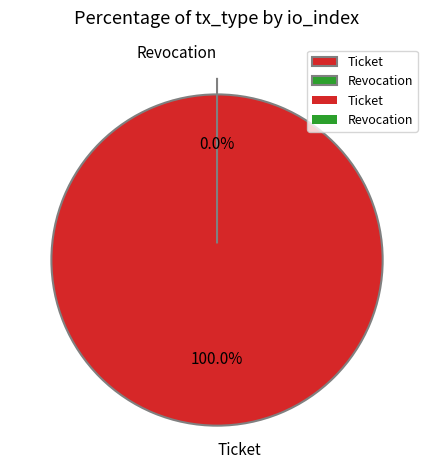

How many slices are in this pie chart?

2